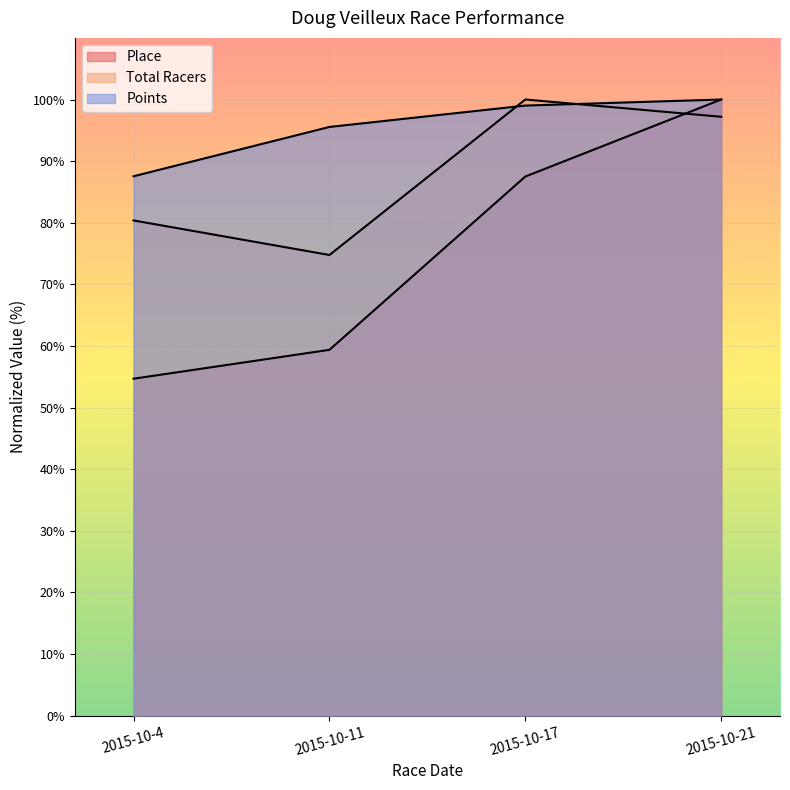

What is the spread (max minus min) of values at 2015-10-17?

12.5